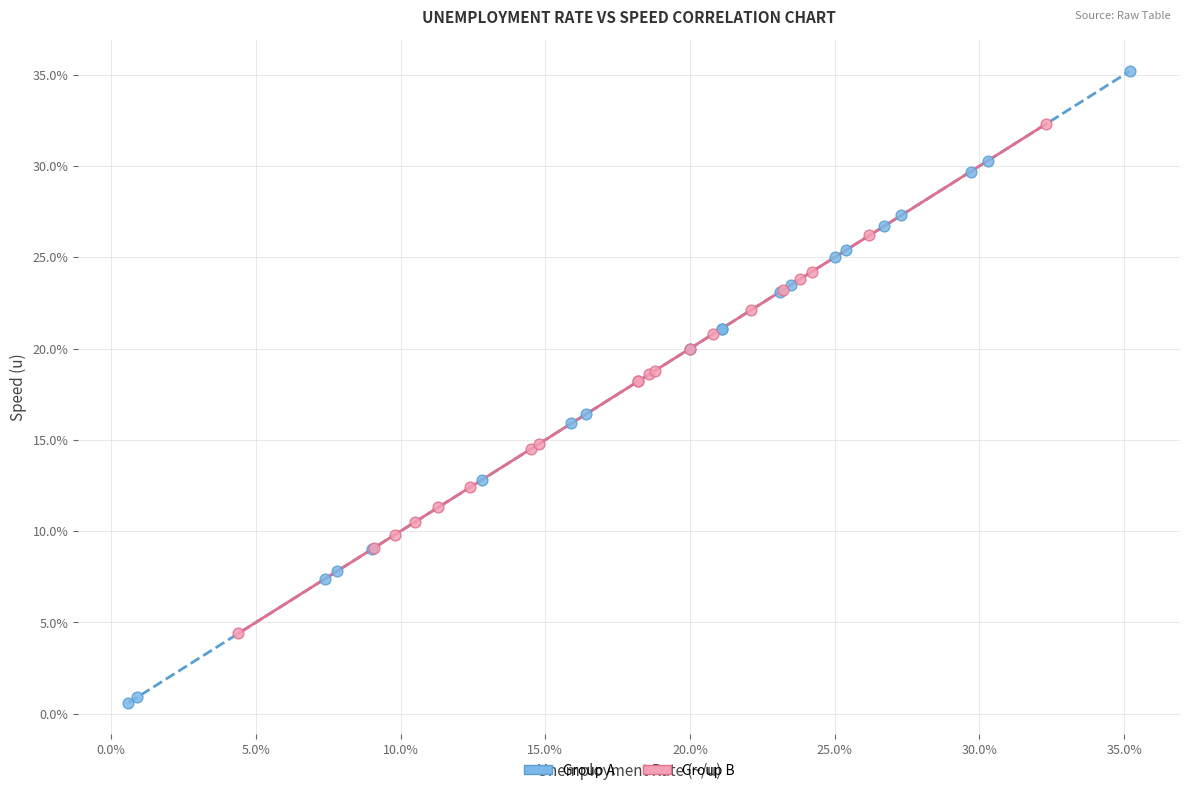

Which series contains the lowest Y value?

Group A